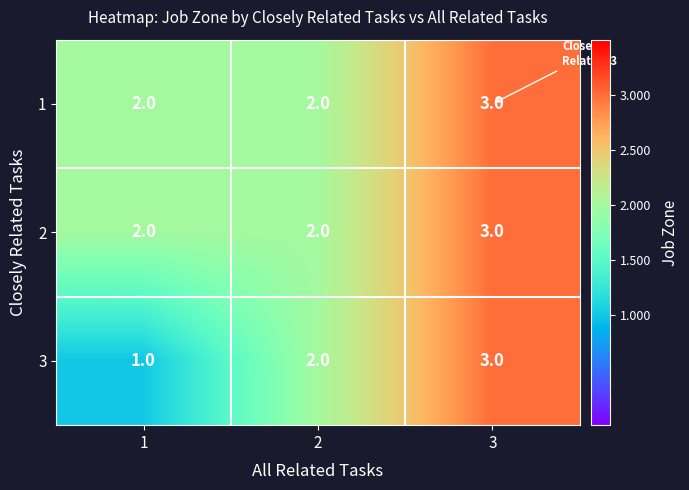

What is the total value across all series at 3?

9